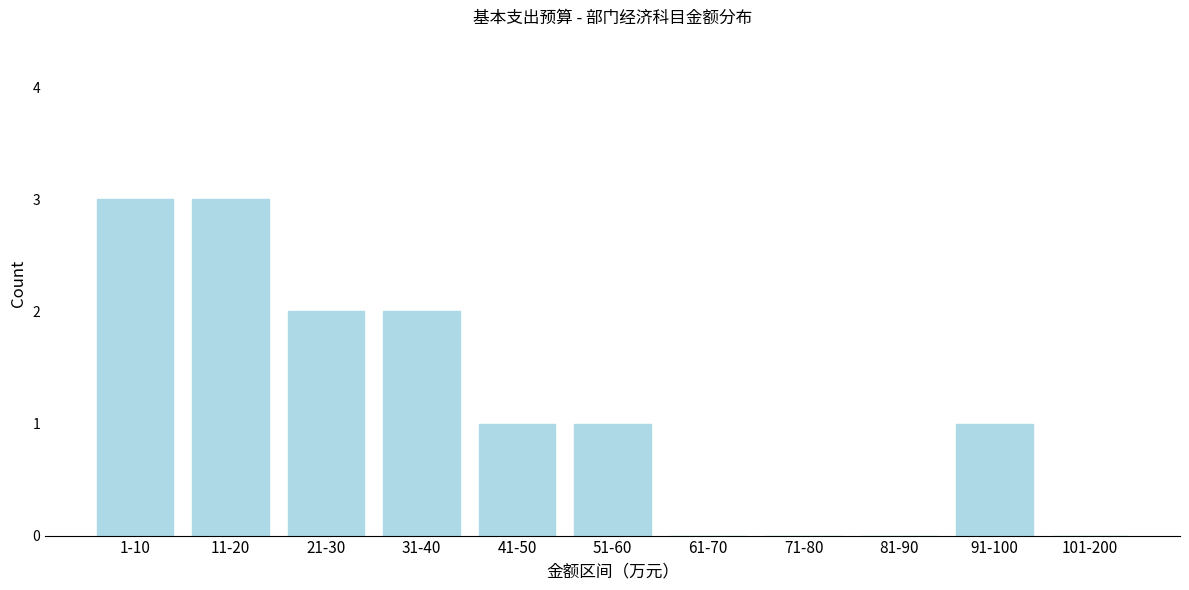

Reading left to right, list all the values displayed in this chart.

1-10=3	11-20=3	21-30=2	31-40=2	41-50=1	51-60=1	61-70=0	71-80=0	81-90=0	91-100=1	101-200=0